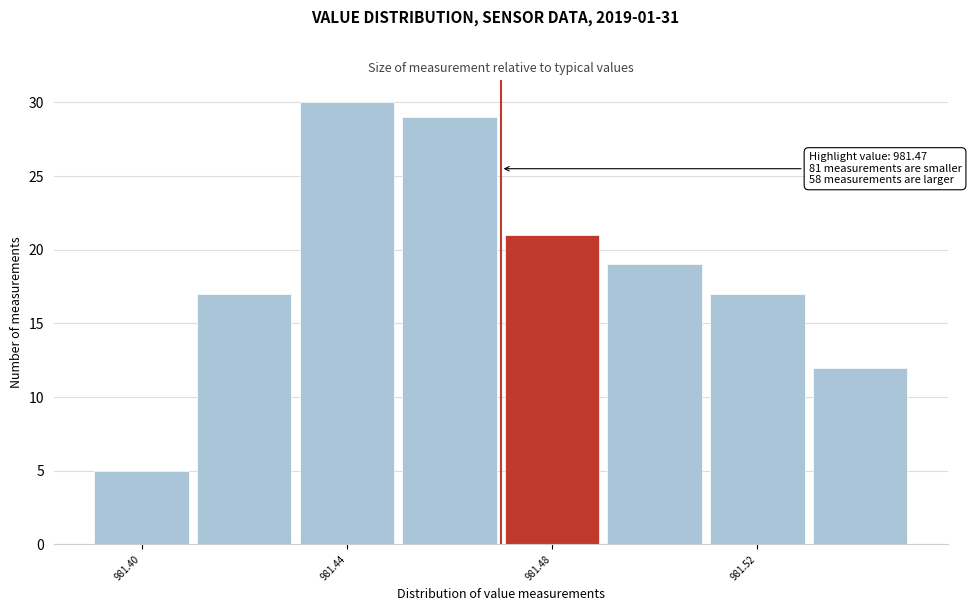

Which range on the x-axis has the tallest bar?

981.43 to 981.45